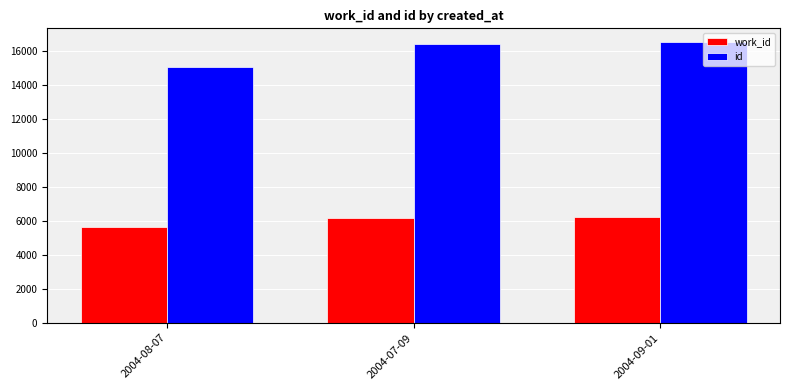

Where is work_id nearest to the value 5925?

2004-07-09